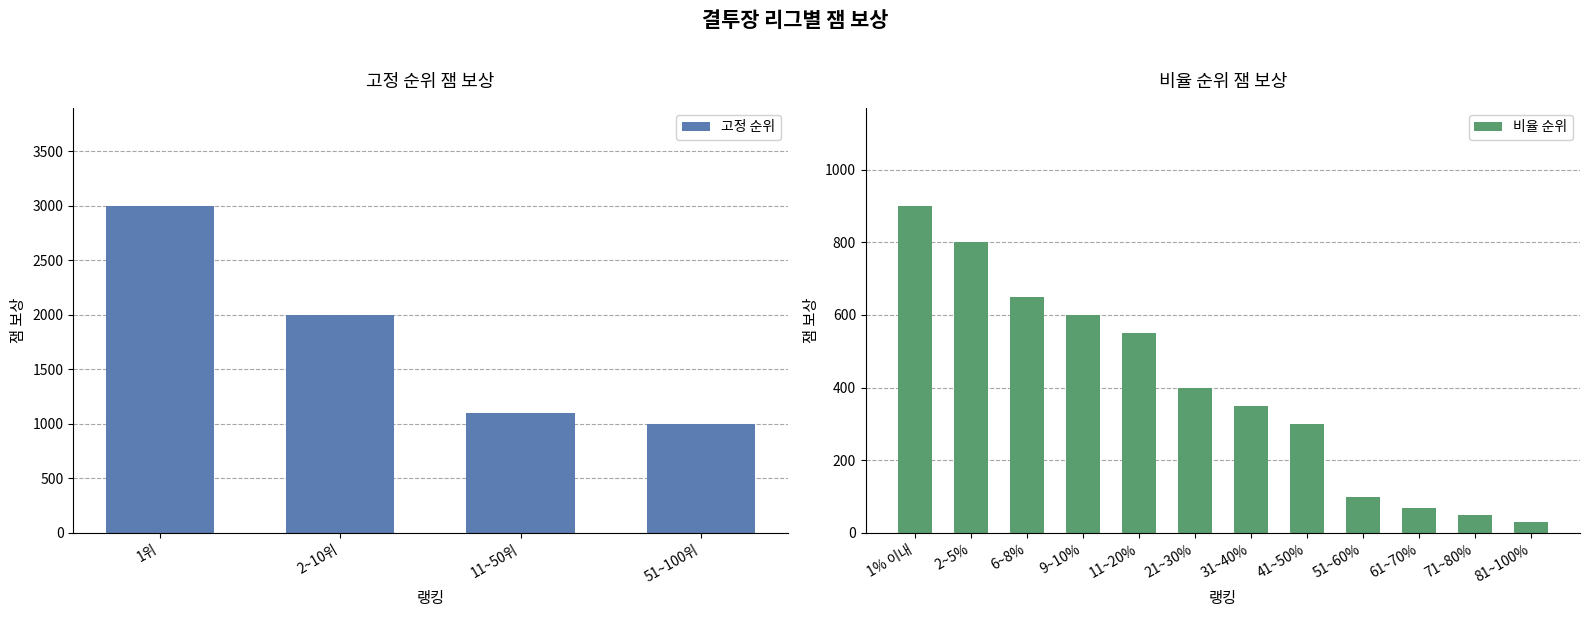

What is the sum of all values?

11900